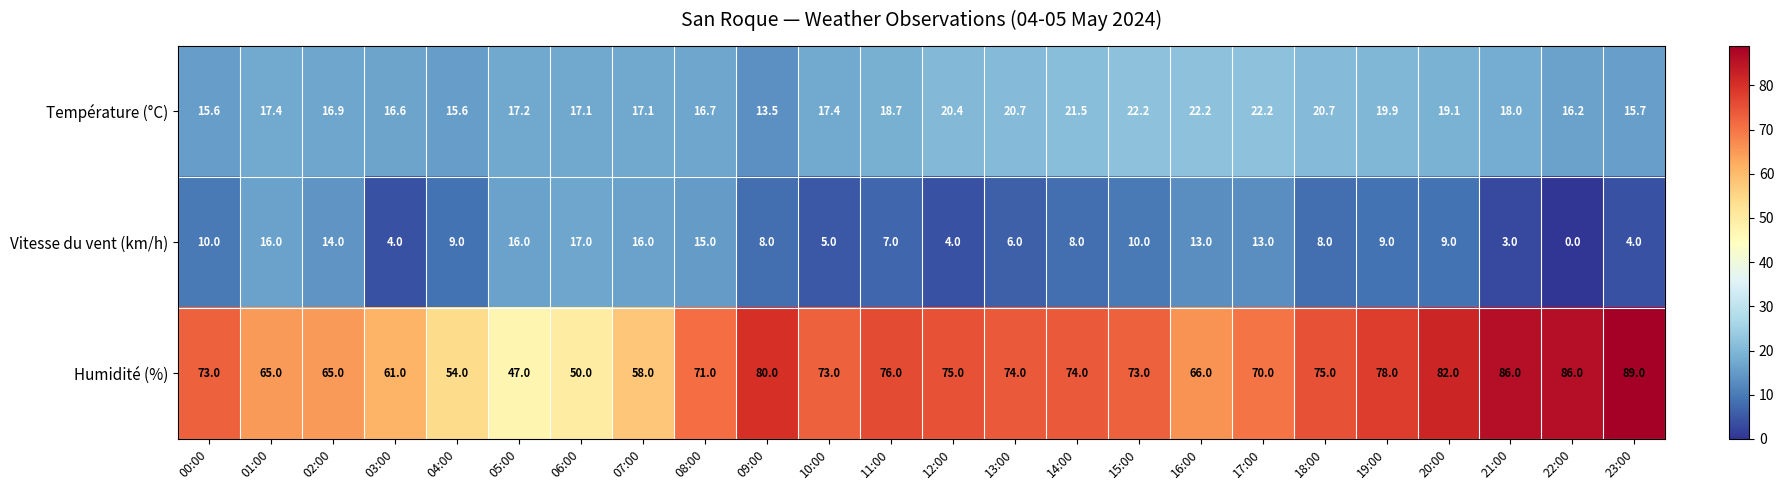

How many values in the Vitesse du vent (km/h) series are below 9?

11